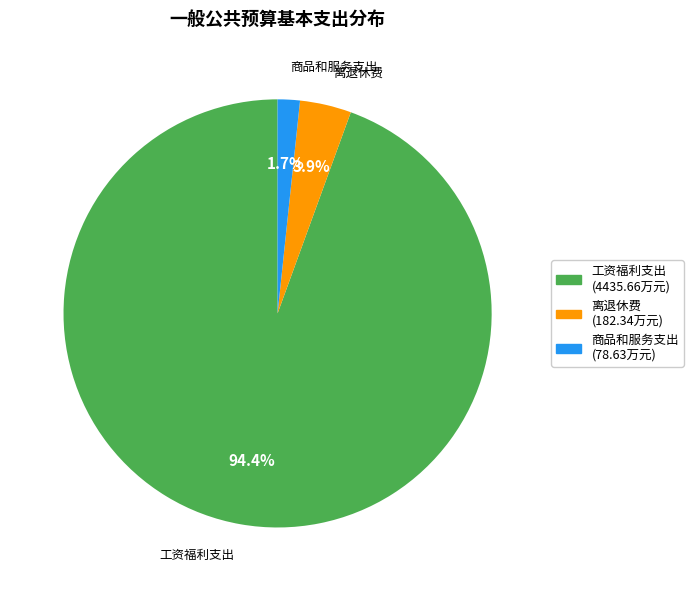

Which has a higher value, 商品和服务支出 or 离退休费?

离退休费